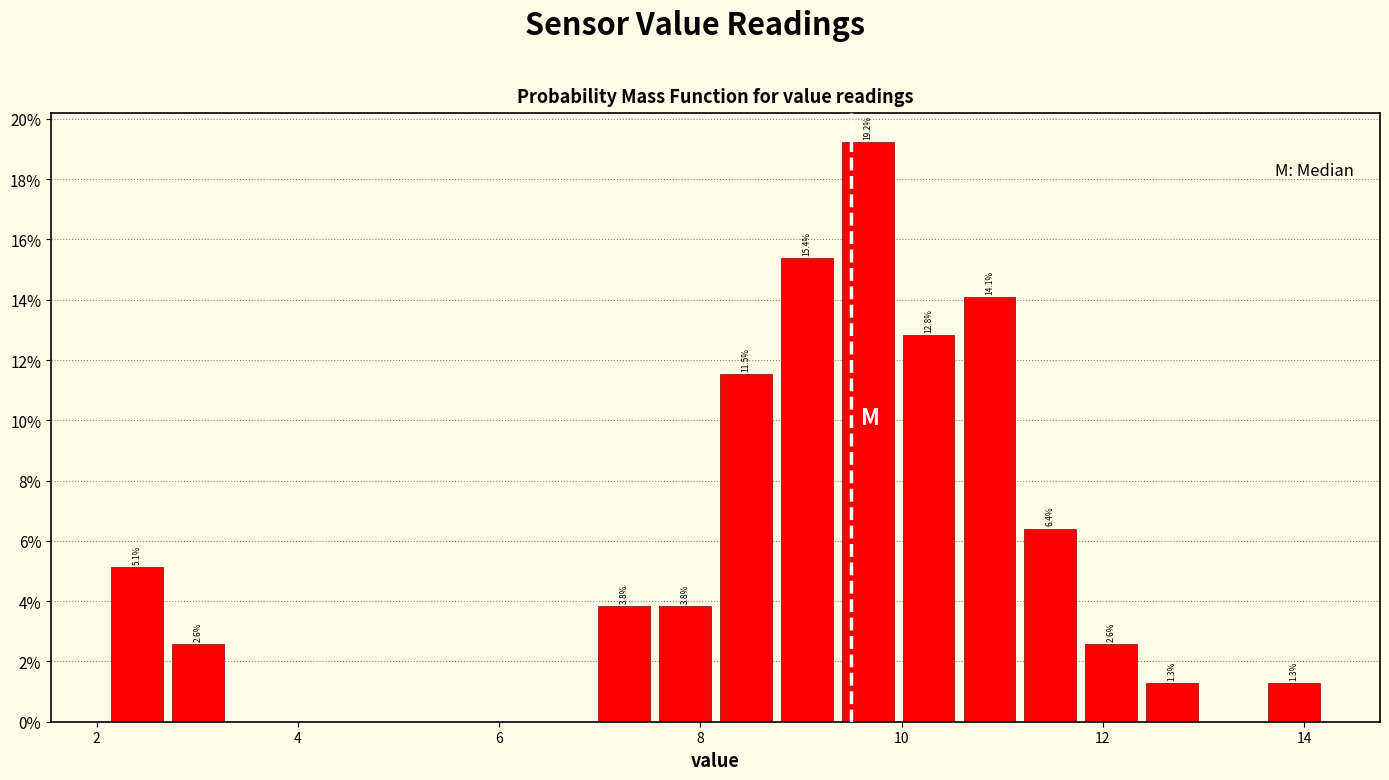

Around what value on the x-axis is the tallest bar? Give the approximate position of its centre, as read against the axis.

9.6